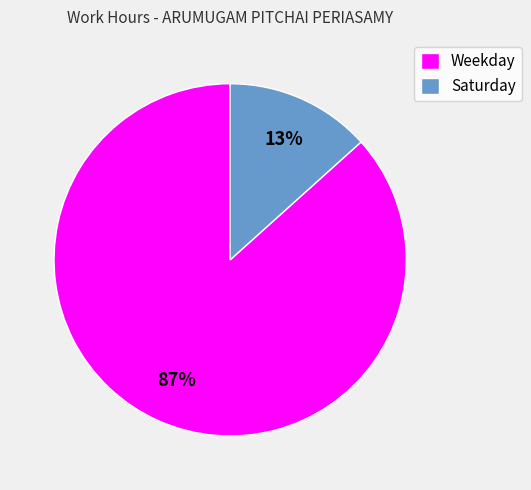

What is the largest slice in the pie chart?

Weekday